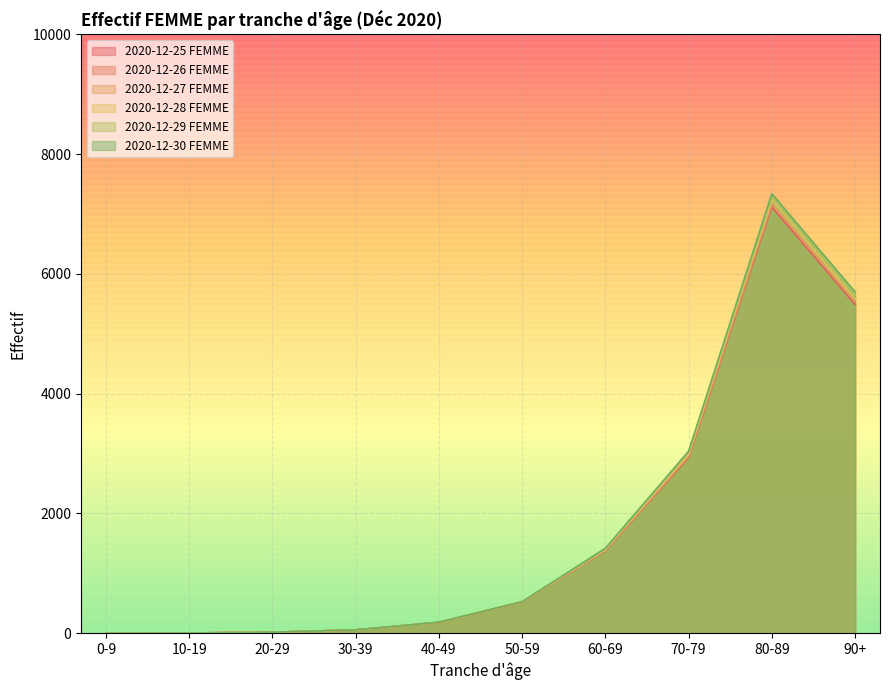

How many categories are shown in the chart?

10